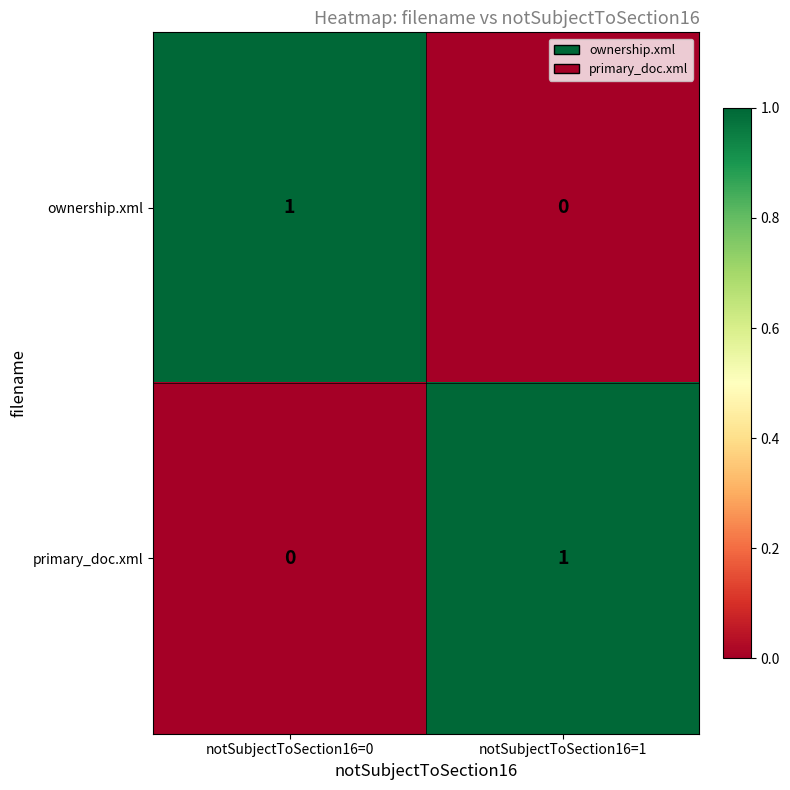

Count the number of categories in the chart.

2